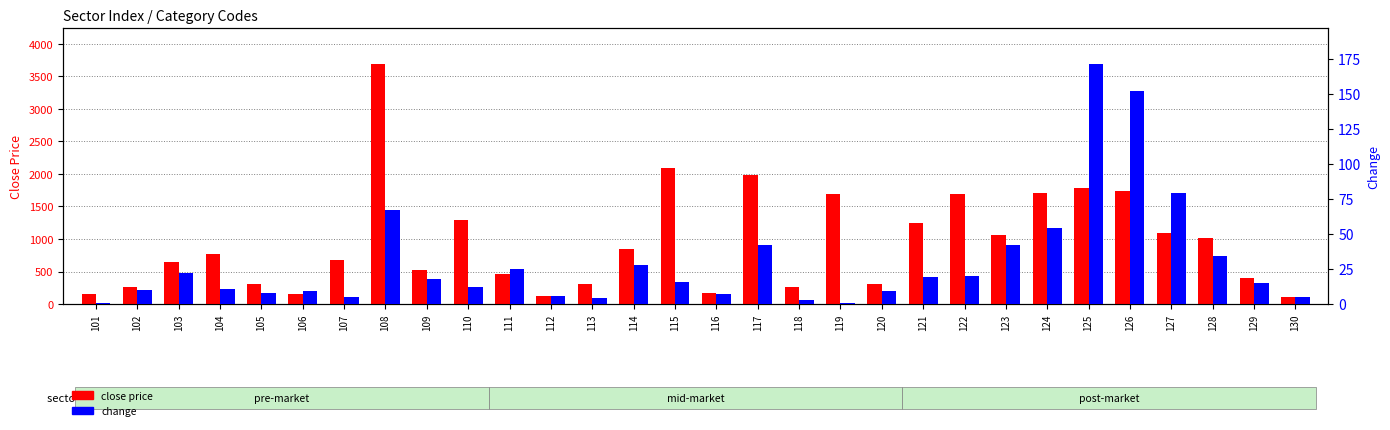

Reading left to right, extract all data points from this chart.

close price: 101=152	102=262	103=646	104=776	105=305	106=157	107=669	108=3681	109=519	110=1297	111=468	112=118	113=313	114=851	115=2090	116=172	117=1985	118=265	119=1693	120=306	121=1251	122=1695	123=1061	124=1711	125=1778	126=1734	127=1084	128=1014	129=397	130=115
change: 101=1	102=10	103=22	104=11	105=8	106=9	107=5	108=67	109=18	110=12	111=25	112=6	113=4	114=28	115=16	116=7	117=42	118=3	119=1	120=9	121=19	122=20	123=42	124=54	125=171	126=152	127=79	128=34	129=15	130=5